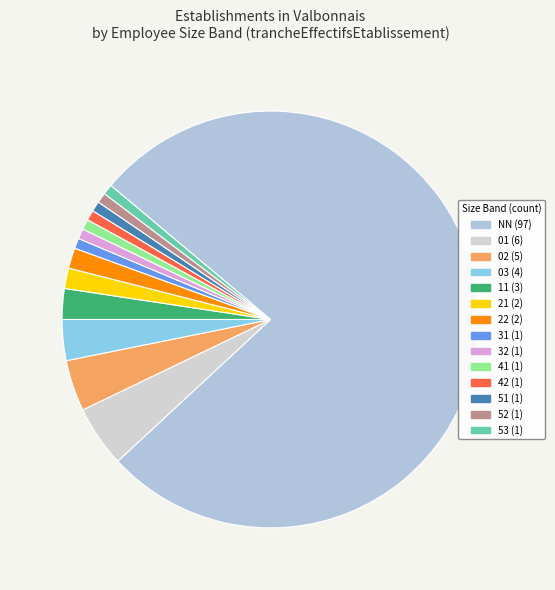

How many slices are in this pie chart?

14